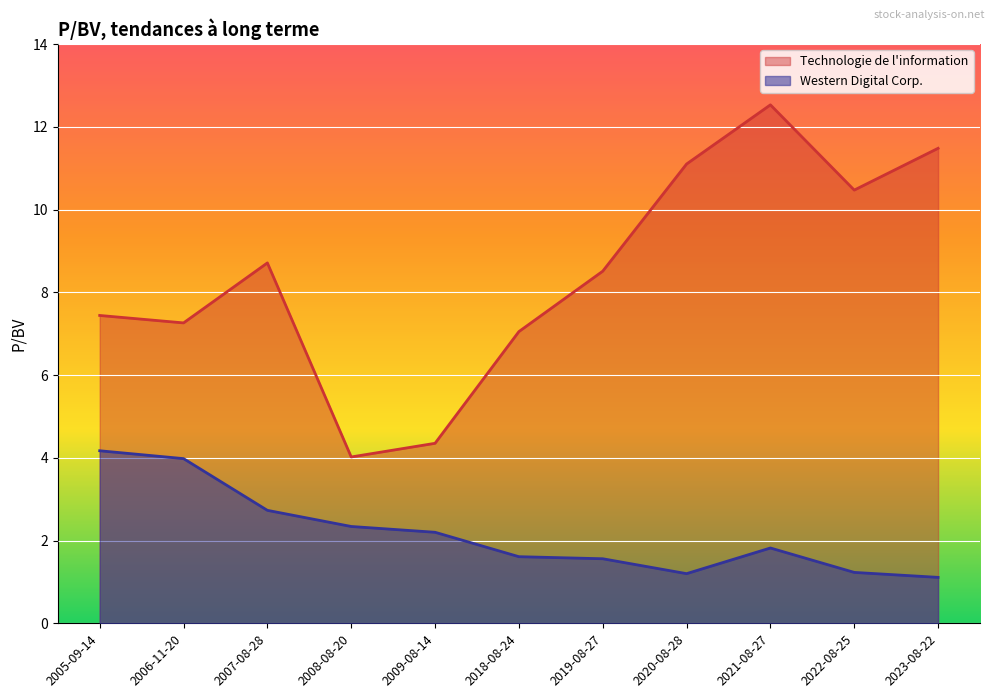

True or false: Western Digital Corp. has more than 1 points higher than both neighbors.

False